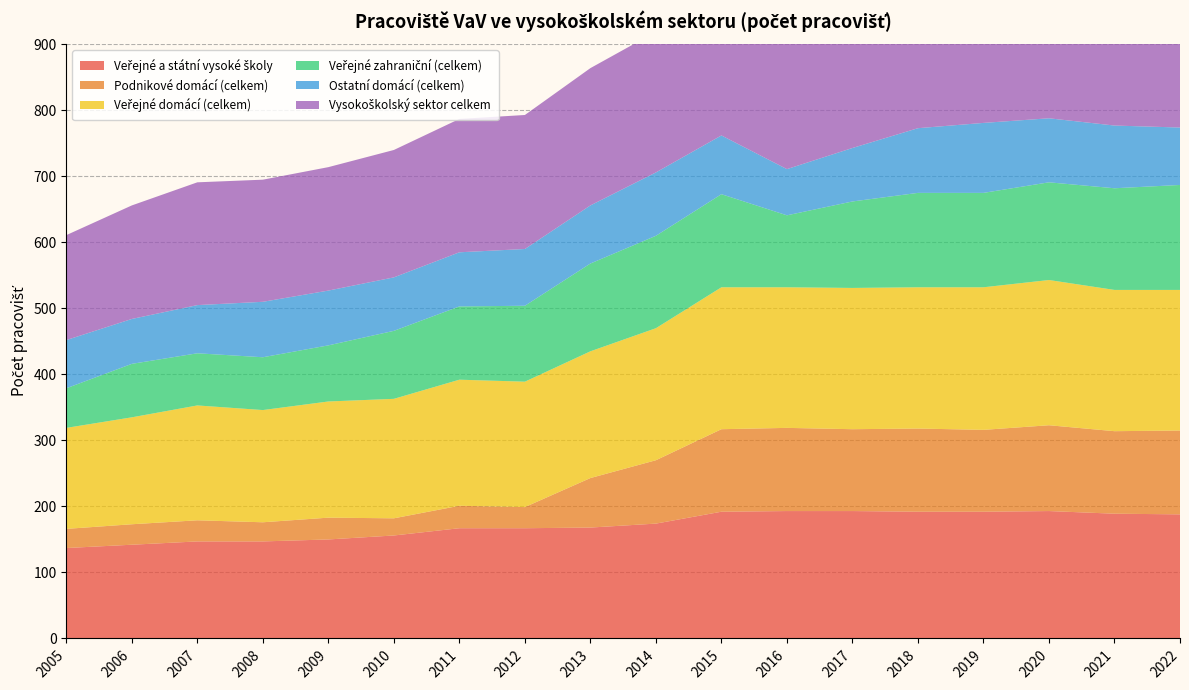

Reading left to right, list all the values displayed in this chart.

Veřejné a státní vysoké školy: 2005=137	2006=142	2007=147	2008=147	2009=150	2010=156	2011=167	2012=167	2013=168	2014=174	2015=192	2016=193	2017=193	2018=192	2019=192	2020=193	2021=189	2022=188
Podnikové domácí (celkem): 2005=29	2006=31	2007=32	2008=29	2009=33	2010=26	2011=34	2012=32	2013=75	2014=96	2015=125	2016=126	2017=124	2018=126	2019=124	2020=130	2021=125	2022=127
Veřejné domácí (celkem): 2005=153	2006=162	2007=174	2008=170	2009=176	2010=181	2011=191	2012=190	2013=192	2014=200	2015=215	2016=213	2017=214	2018=214	2019=216	2020=220	2021=214	2022=213
Veřejné zahraniční (celkem): 2005=60	2006=81	2007=79	2008=80	2009=85	2010=103	2011=111	2012=115	2013=133	2014=140	2015=141	2016=109	2017=131	2018=143	2019=143	2020=148	2021=154	2022=159
Ostatní domácí (celkem): 2005=73	2006=68	2007=73	2008=84	2009=83	2010=81	2011=82	2012=86	2013=88	2014=96	2015=89	2016=70	2017=81	2018=98	2019=106	2020=97	2021=95	2022=87
Vysokoškolský sektor celkem: 2005=159	2006=172	2007=186	2008=185	2009=187	2010=193	2011=202	2012=203	2013=208	2014=213	2015=228	2016=227	2017=229	2018=228	2019=225	2020=230	2021=225	2022=222